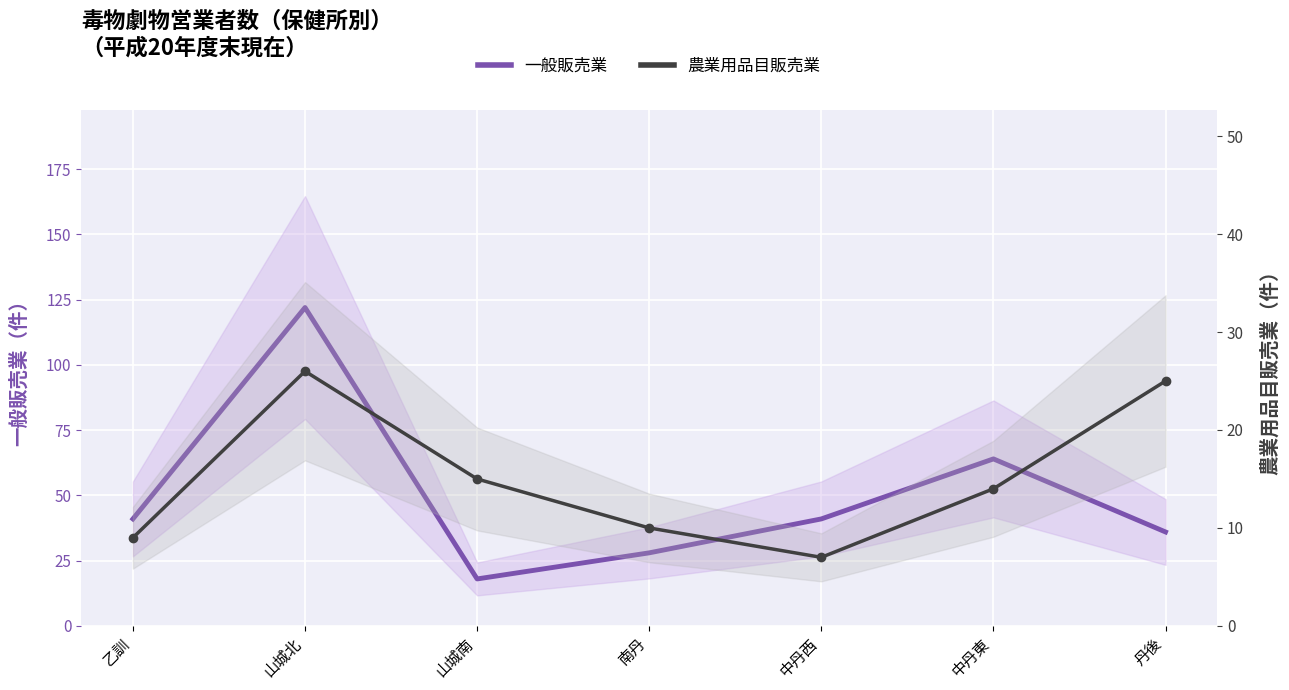

The value of 一般販売業 at 中丹東 is 29. True or false?

False